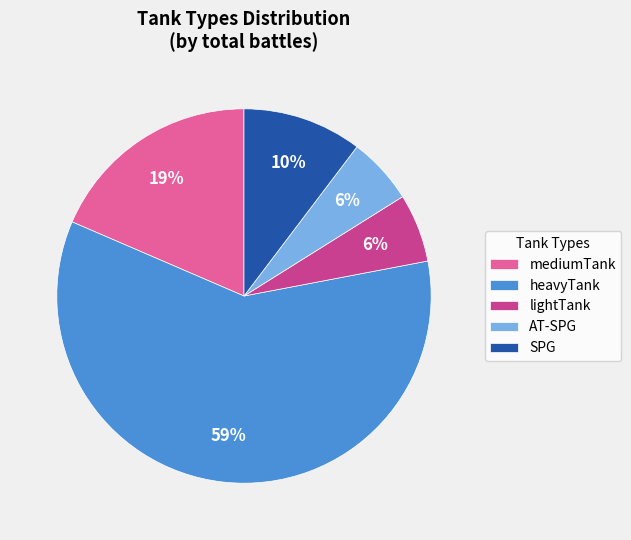

Is it true that heavyTank is 53% of the pie?

False